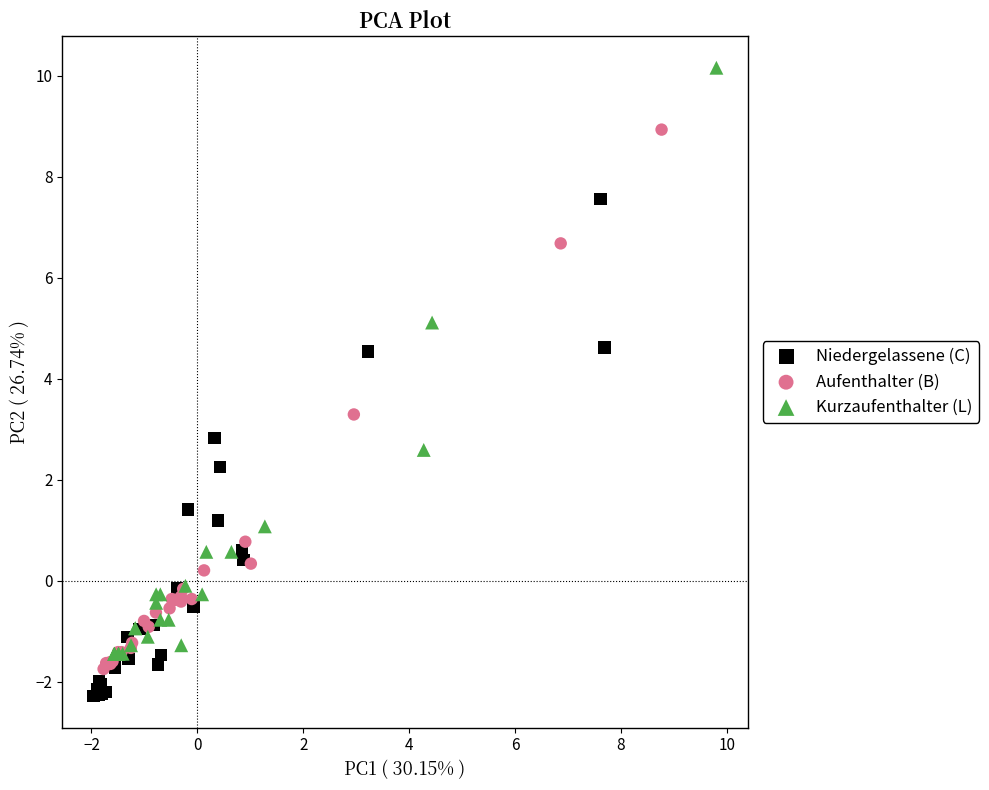

Which series has the widest spread of Y values?

Kurzaufenthalter (L)